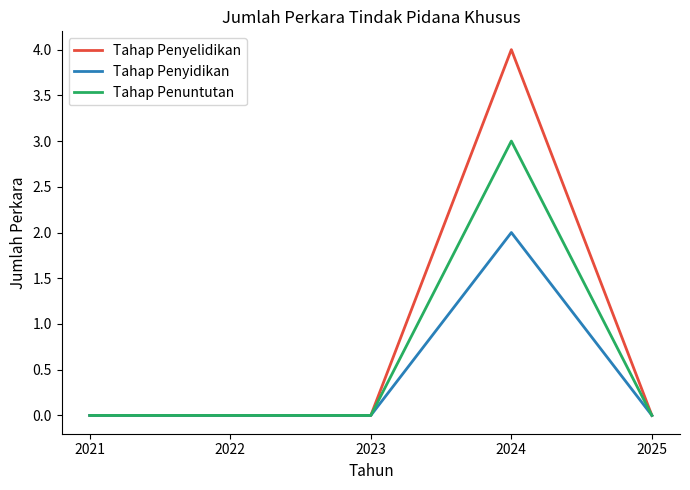

Reading left to right, extract all data points from this chart.

Tahap Penyelidikan: 2021=0	2022=0	2023=0	2024=4	2025=0
Tahap Penyidikan: 2021=0	2022=0	2023=0	2024=2	2025=0
Tahap Penuntutan: 2021=0	2022=0	2023=0	2024=3	2025=0